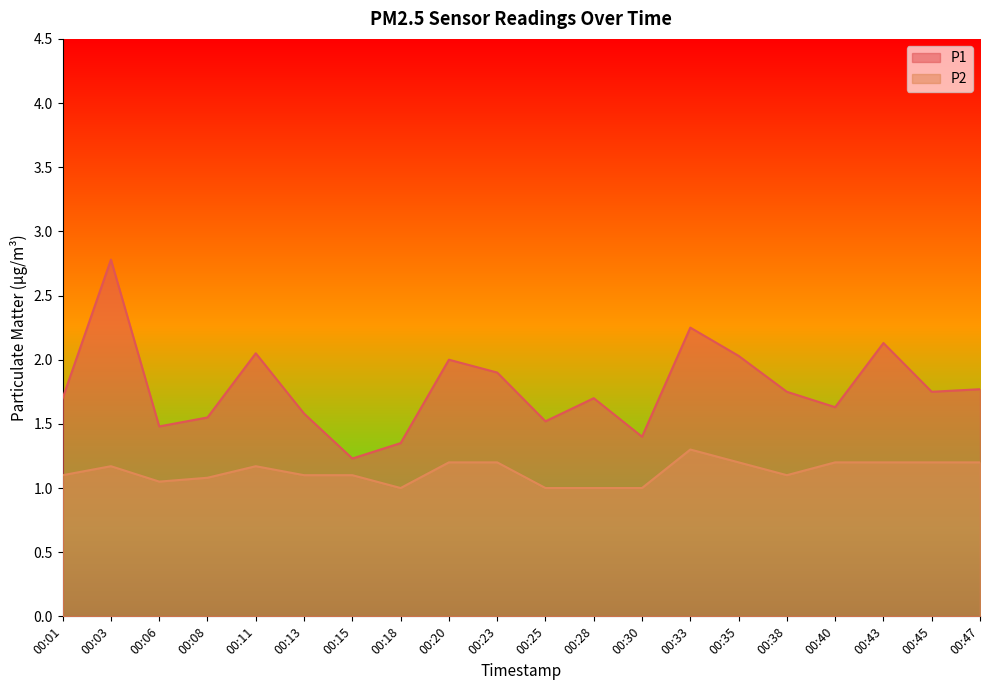

True or false: P1 and P2 intersect in this chart.

False